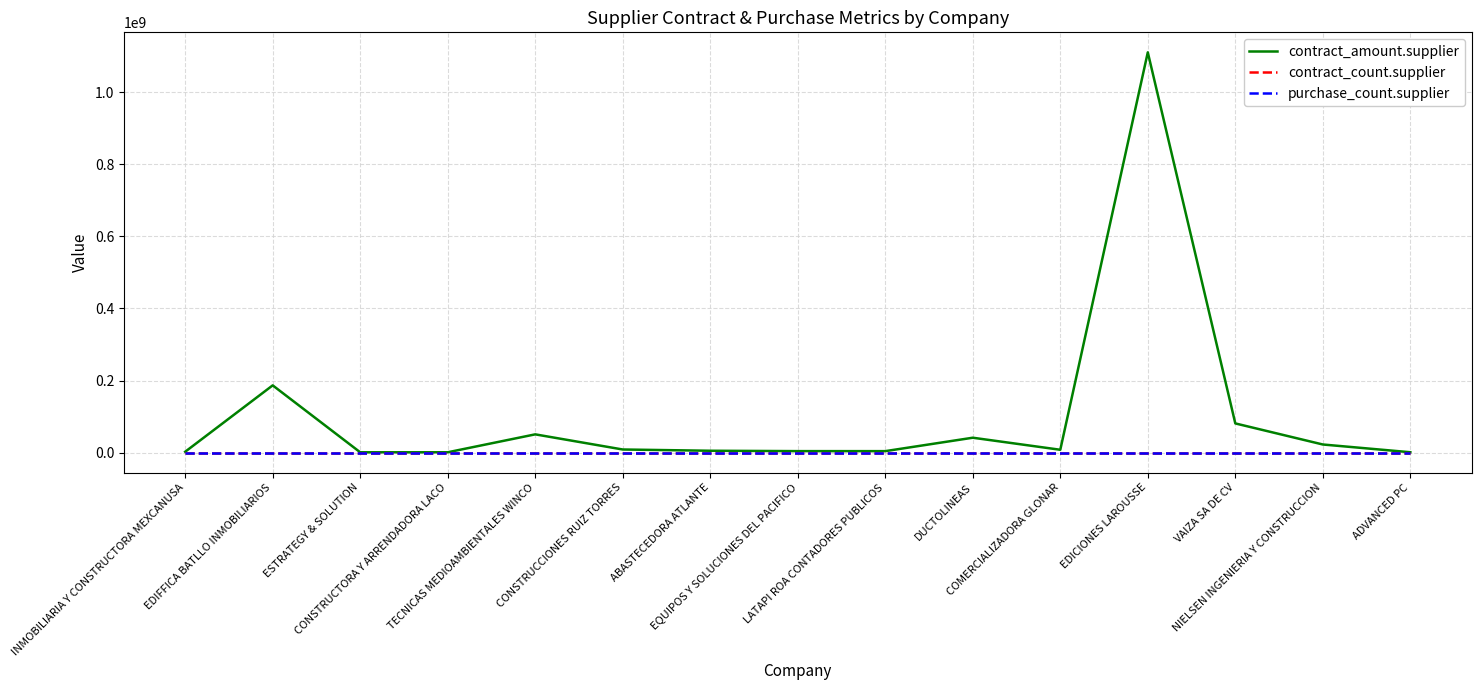

Is it true that contract_count.supplier equals 1.0 at CONSTRUCTORA Y ARRENDADORA LACO?

True